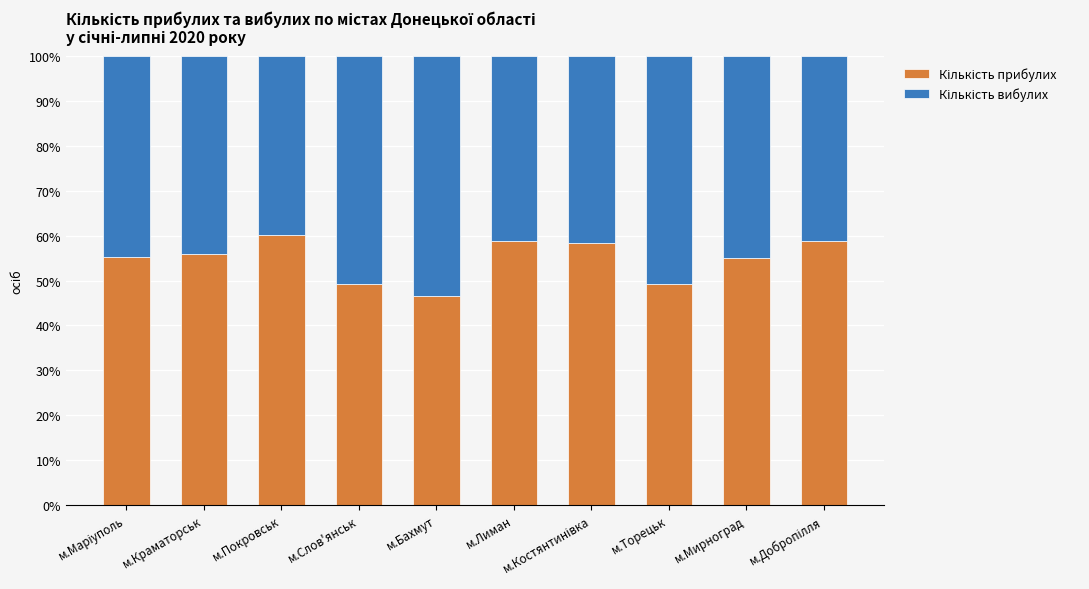

What is the total value across all series at м.Лиман?

100.0